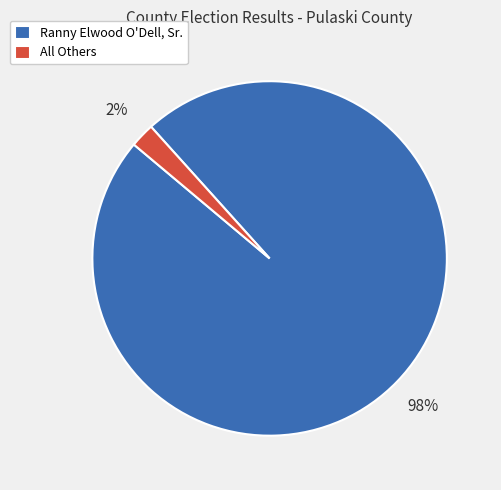

To the nearest percent, what is the average slice percentage?

50%